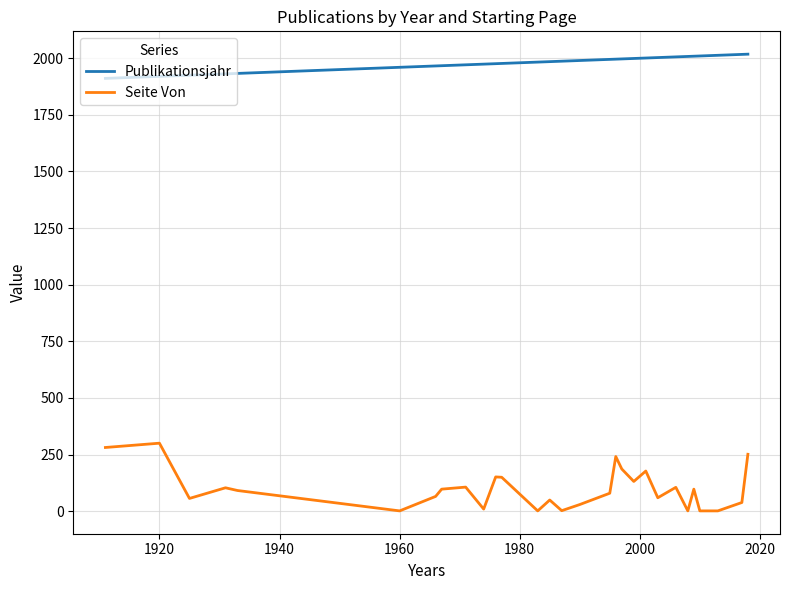

True or false: Seite Von and Publikationsjahr intersect in this chart.

False